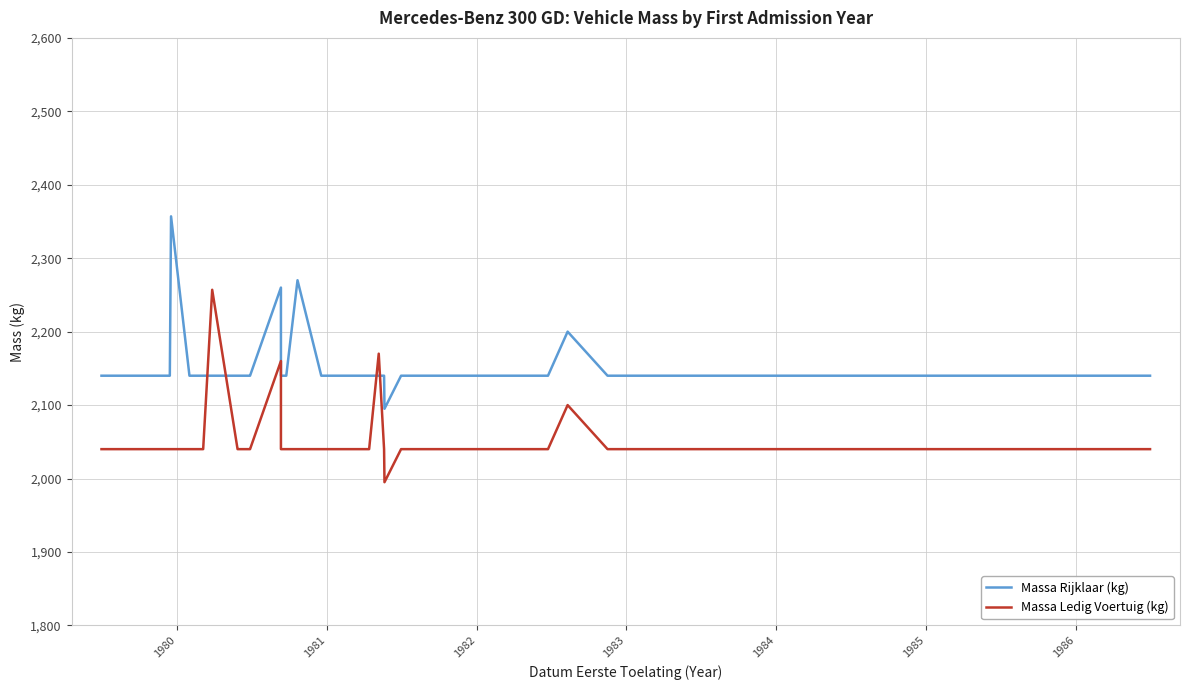

After their last crossing, which series has the higher values: Massa Ledig Voertuig (kg) or Massa Rijklaar (kg)?

Massa Rijklaar (kg)